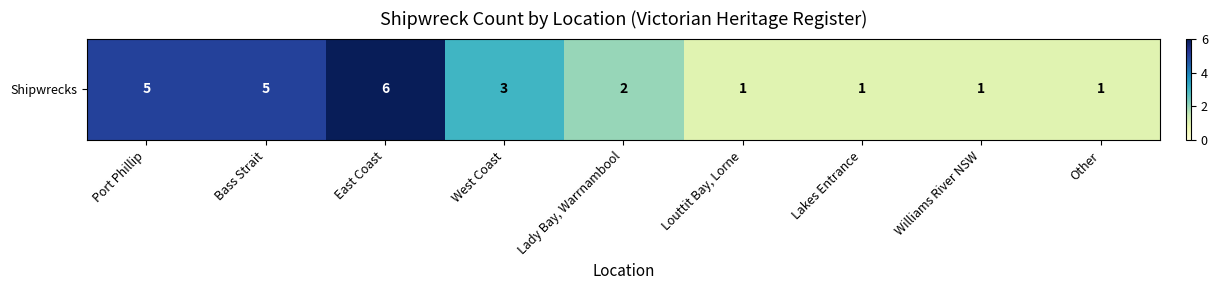

True or false: the data shows 1 at Louttit Bay, Lorne.

True